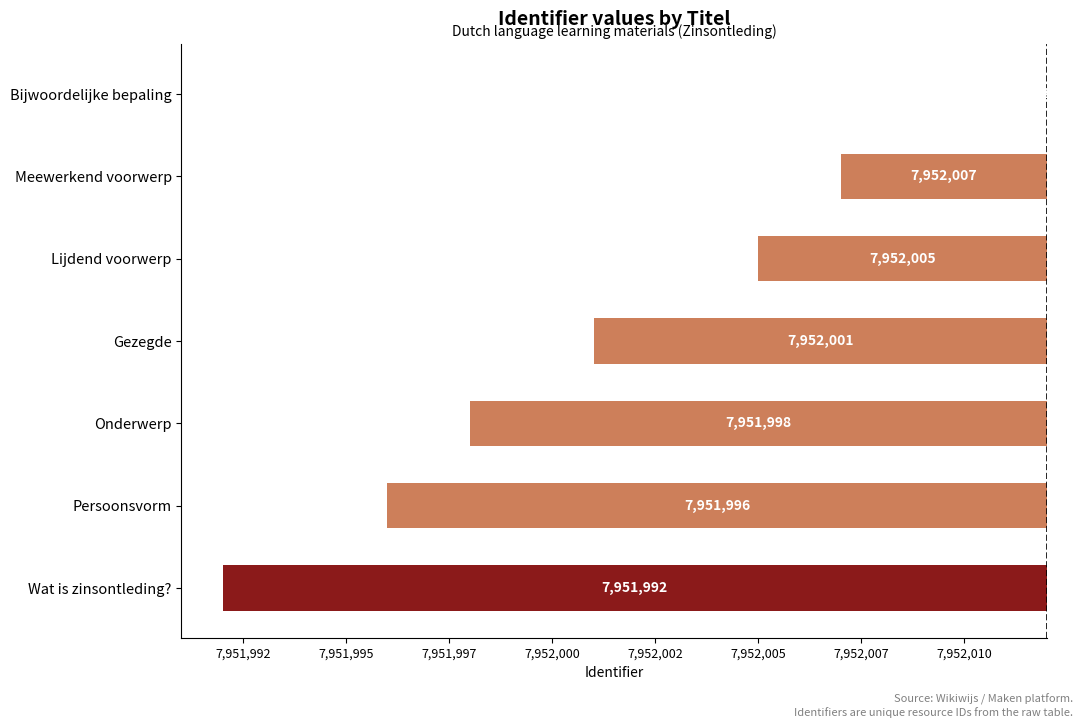

What is the label of the 1st bar from the right?

Wat is zinsontleding?